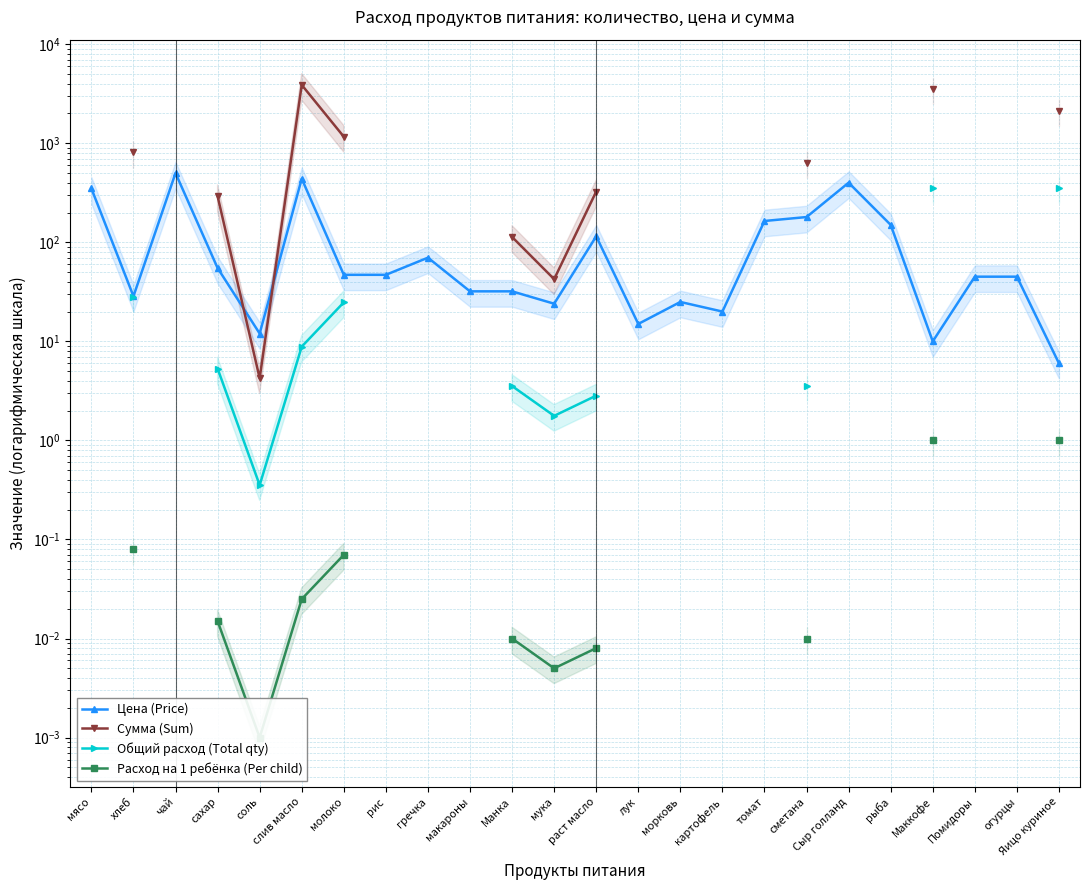

At which category does the chart reach its peak across all series?

слив масло